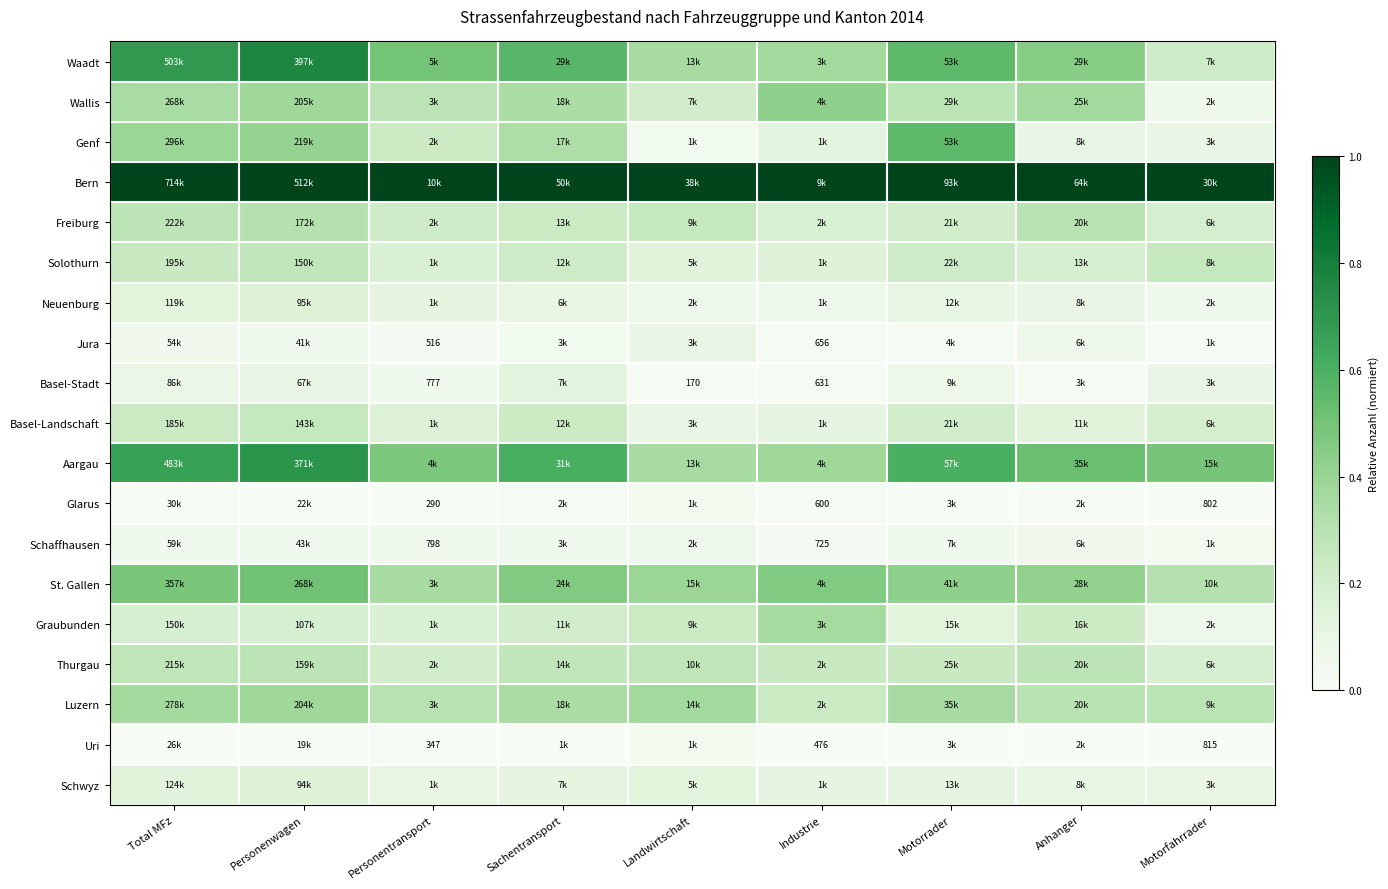

Between Landwirtschaft and Total MFz, which is larger?

Total MFz